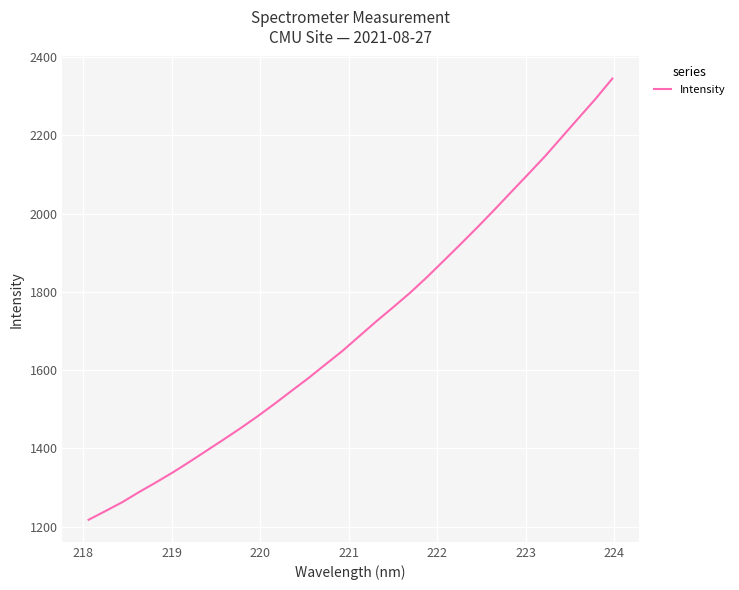

What is the difference between the maximum and minimum values?

1126.8